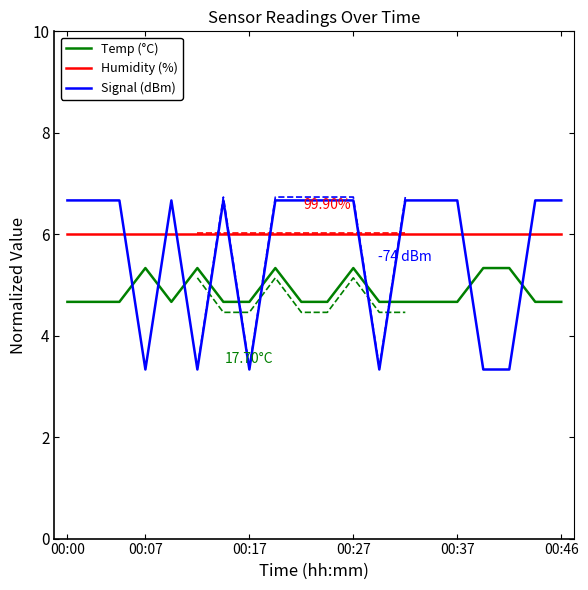

Which series has the largest range (max minus min)?

Signal (dBm)